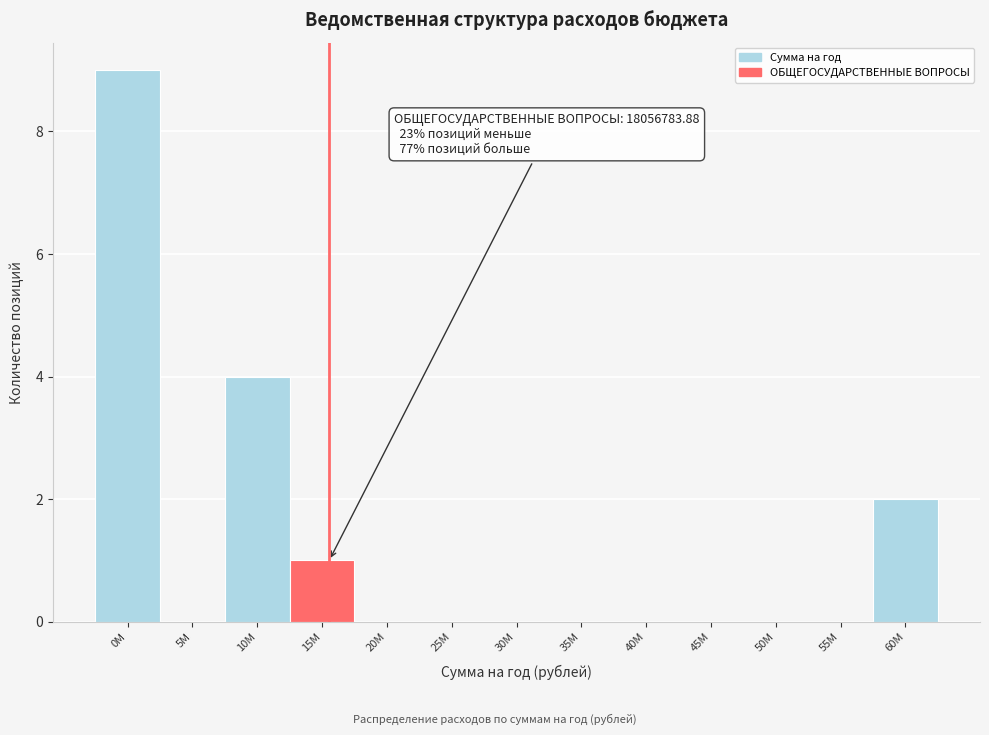

Reading left to right, list all the values displayed in this chart.

0M=9	5M=0	10M=4	15M=1	20M=0	25M=0	30M=0	35M=0	40M=0	45M=0	50M=0	55M=0	60M=2